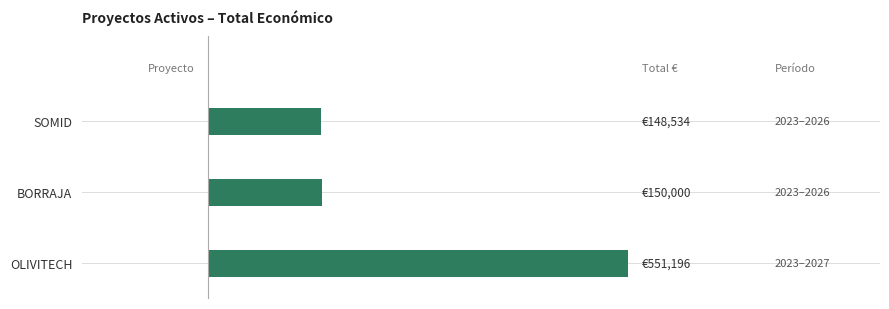

Does the chart contain any negative values?

No